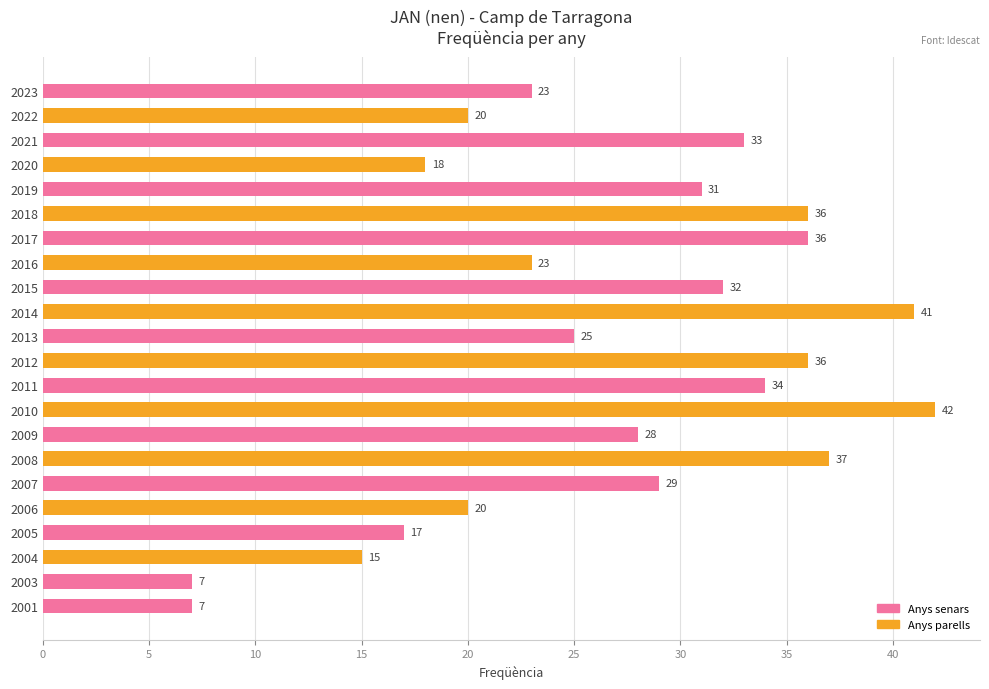

Which category has the highest value across all series?

2010